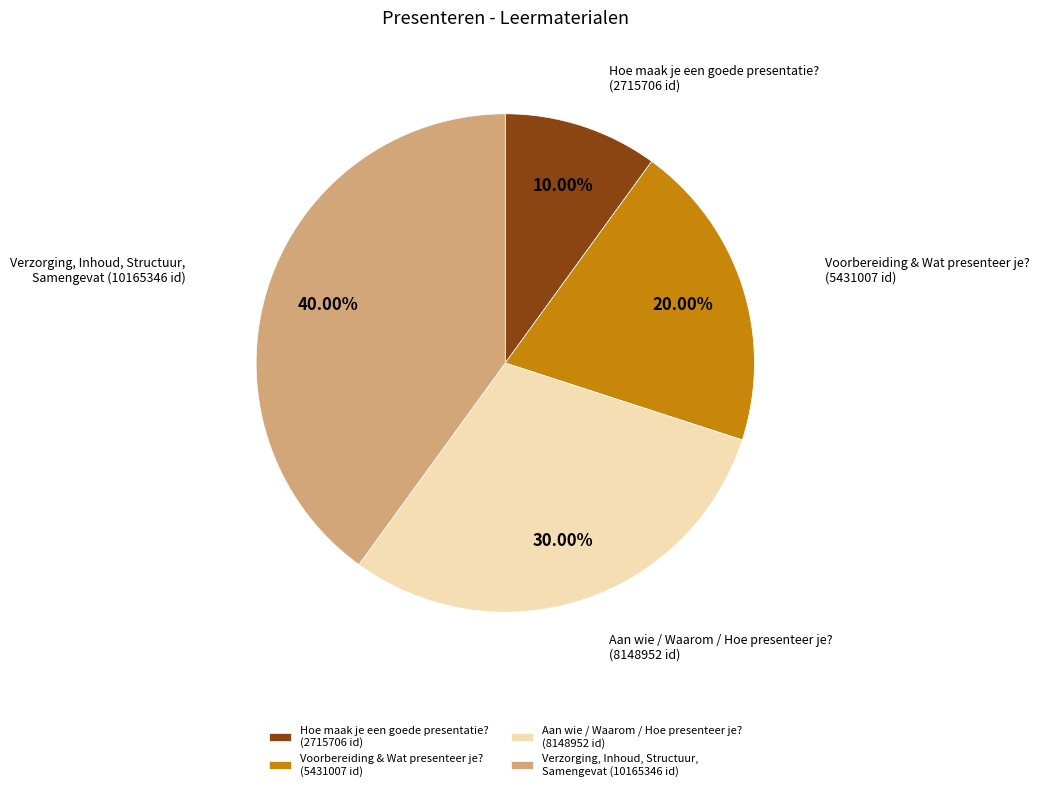

Between Aan wie / Waarom / Hoe presenteer je? (8148952 id) and Verzorging, Inhoud, Structuur, Samengevat (10165346 id), which is larger?

Verzorging, Inhoud, Structuur, Samengevat (10165346 id)